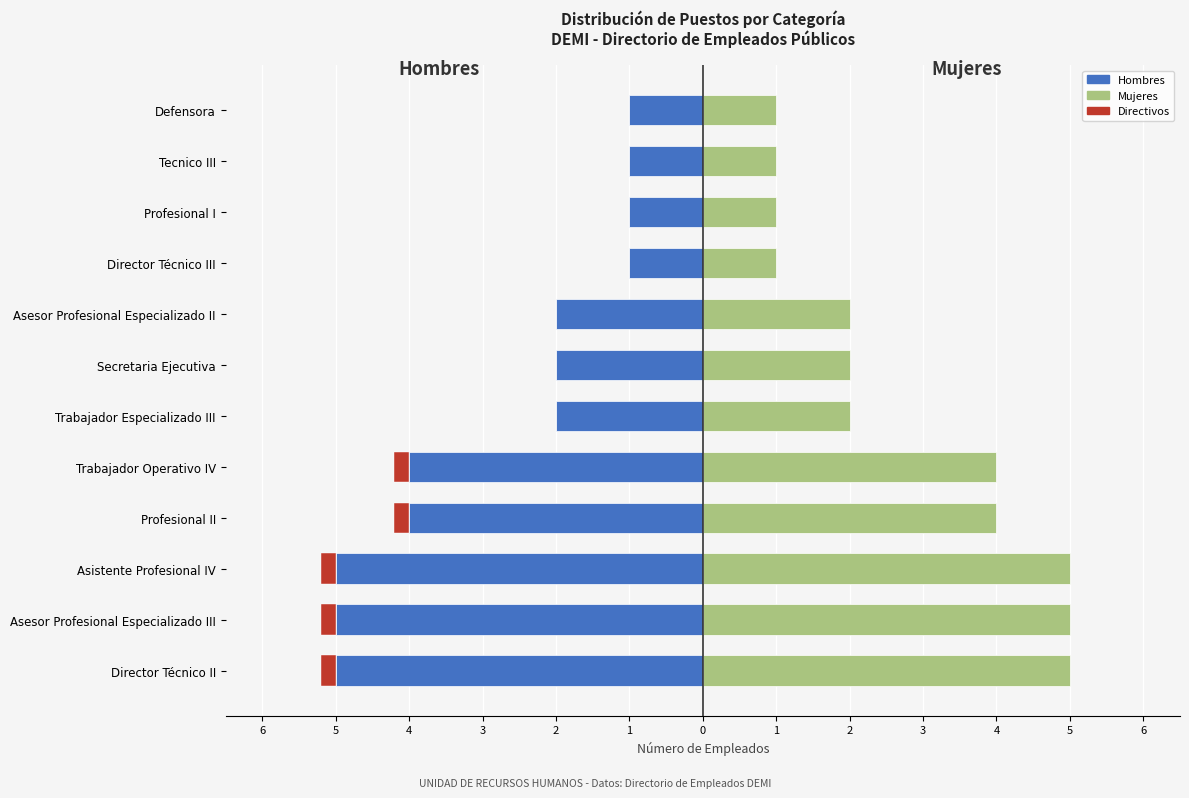

What is the sum of all Mujeres values?

33.0